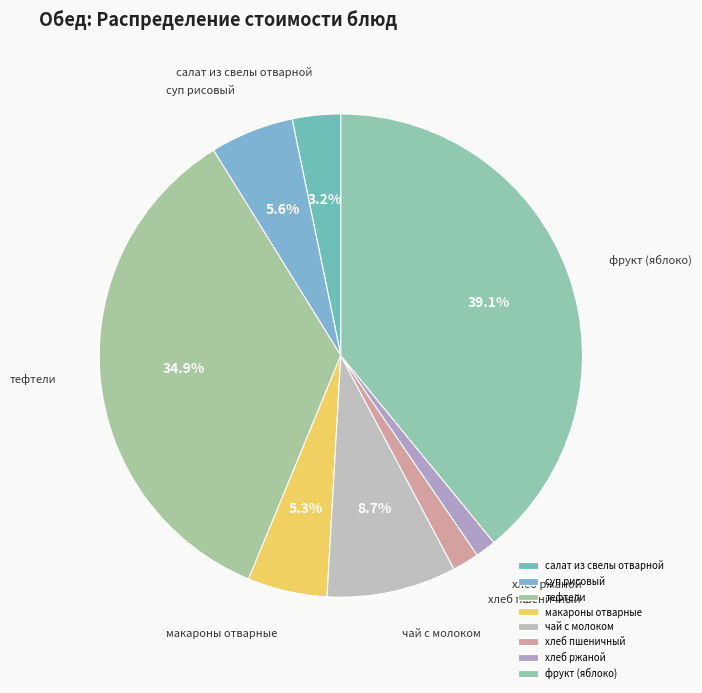

The тефтели slice represents 35% of the pie. True or false?

True